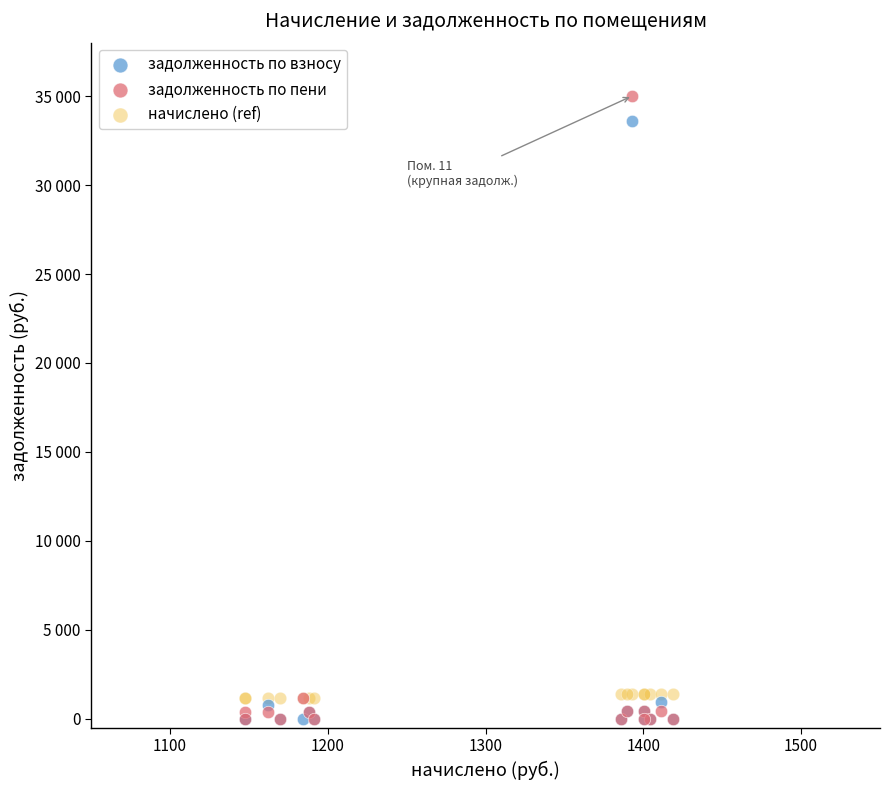

What are all the series names shown in the legend?

задолженность по взносу, задолженность по пени, начислено (ref)